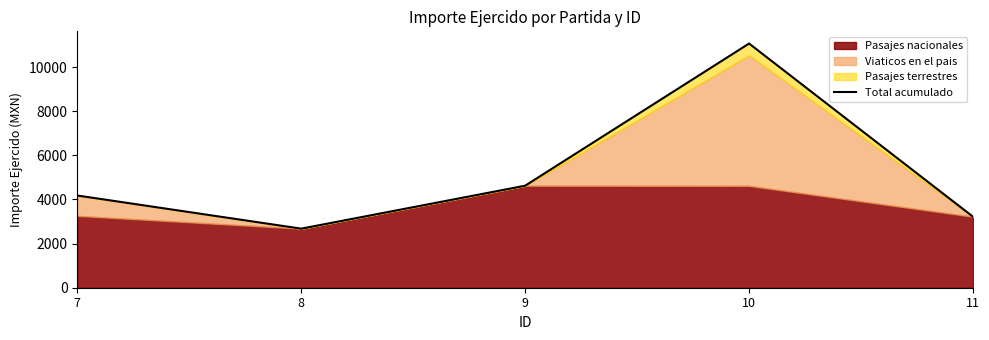

What is the change in value from 9 to 11?

-1405.8